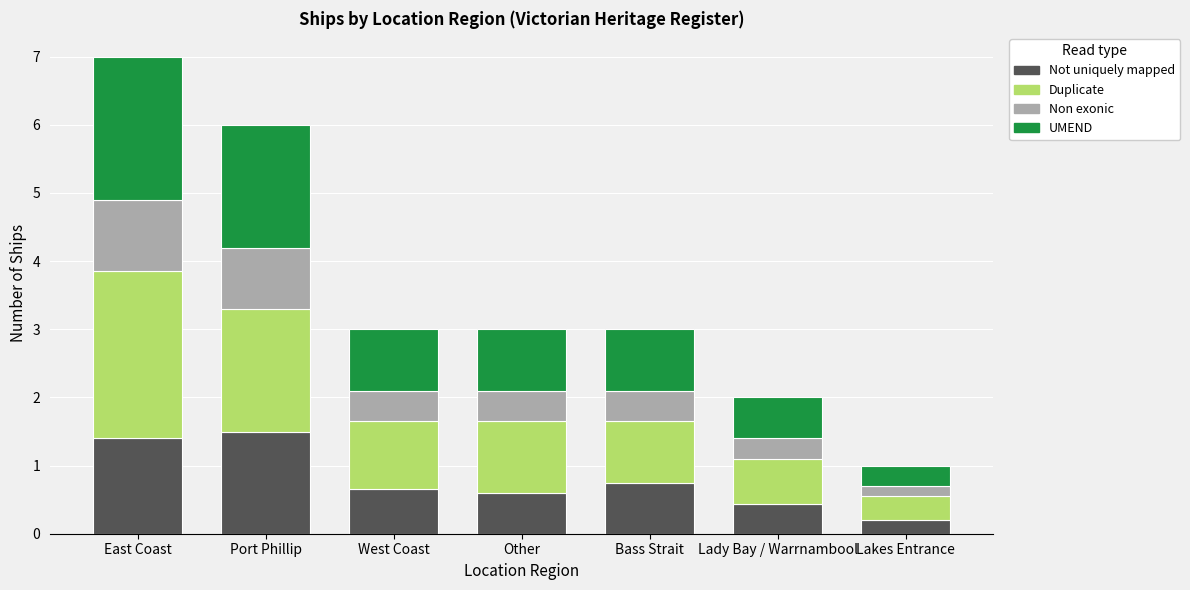

What is the total value across all series at West Coast?

3.0